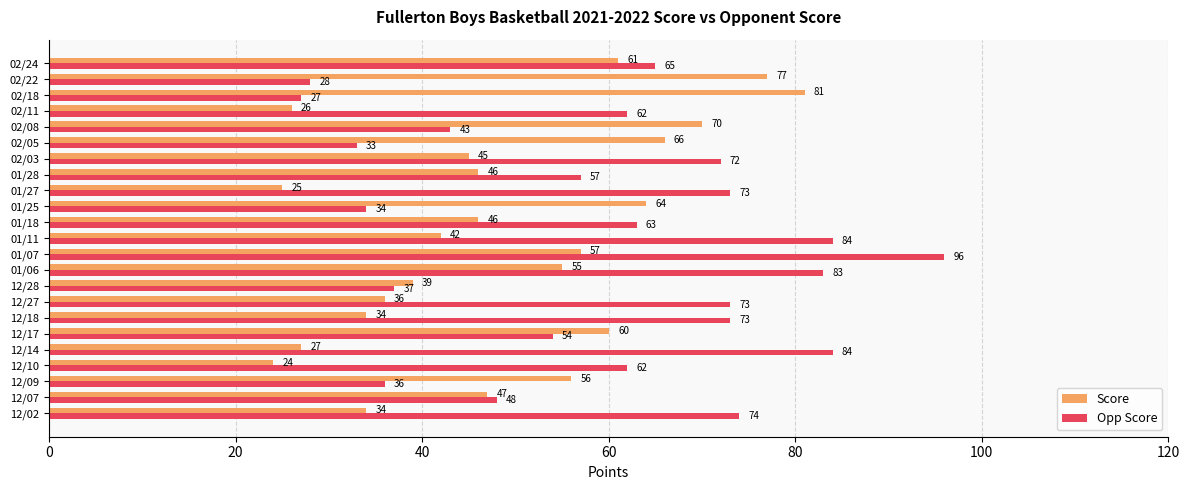

What value does the Score series have at 02/05?

66